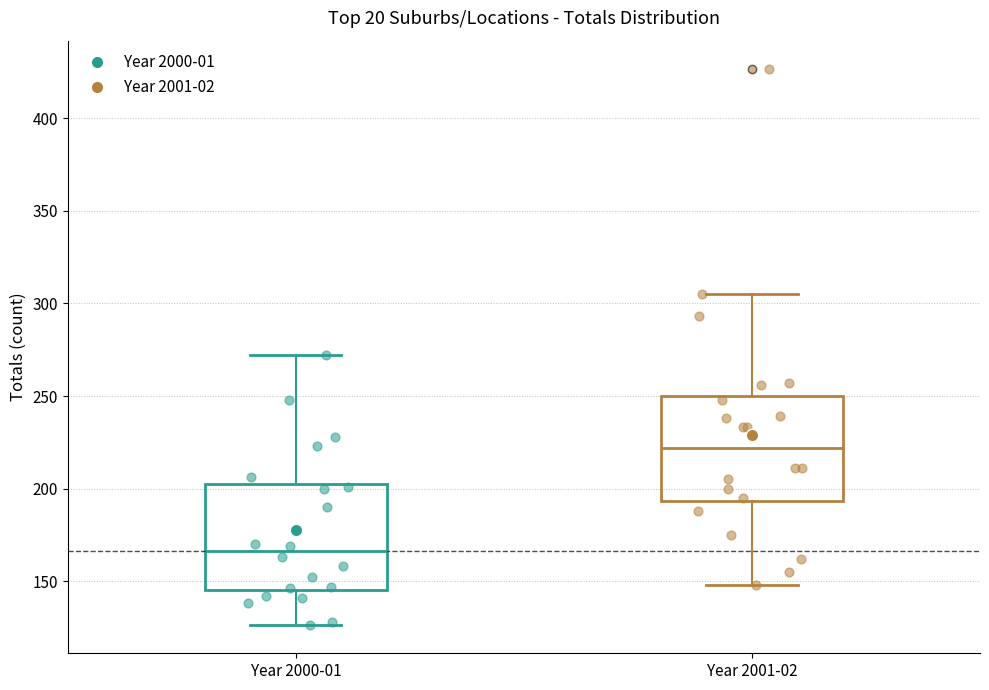

Reading left to right, transcribe this box plot: for each box, give where its median line is, the range the box spans, and where its two whiskers end, as read against the y-axis. The values are not printed on the chart, so give them approximately, as read against the axis.

Year 2000-01: median 165, box 145 to 200, whiskers 125 to 270
Year 2001-02: median 220, box 195 to 250, whiskers 150 to 305